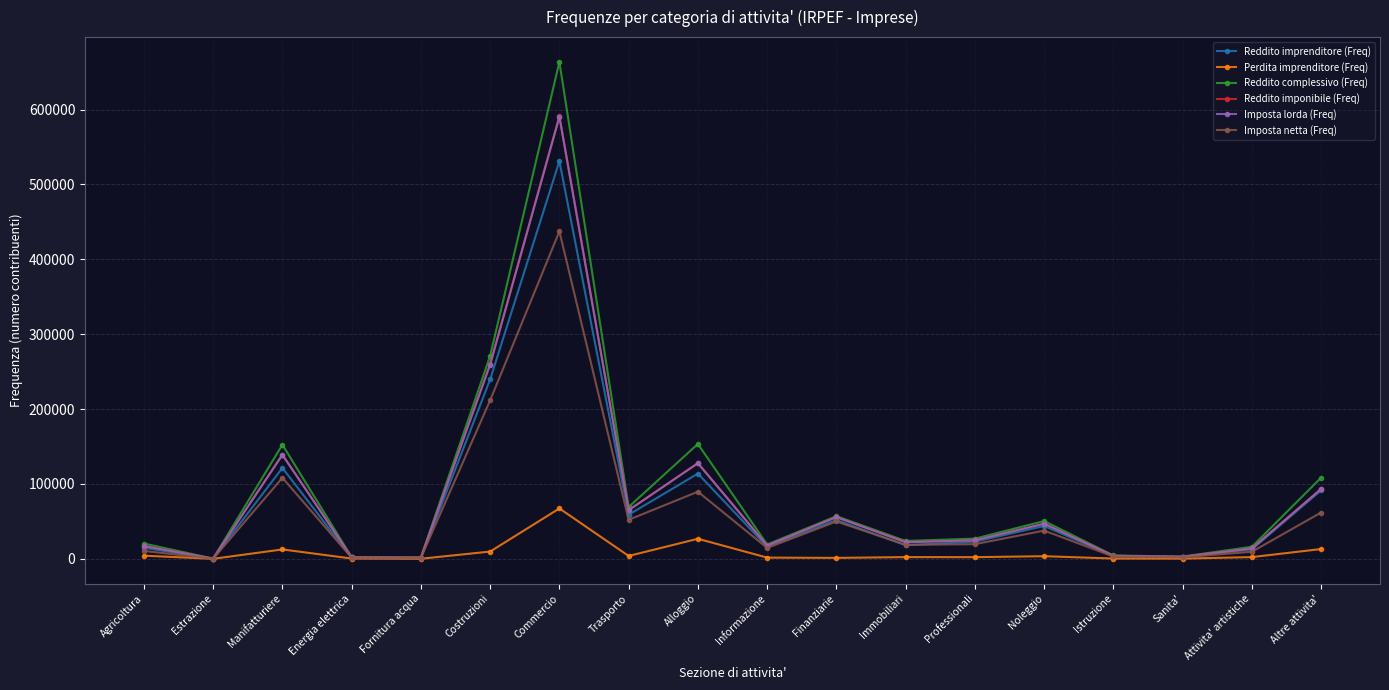

True or false: Imposta lorda (Freq) has a value of 32358 at Trasporto.

False